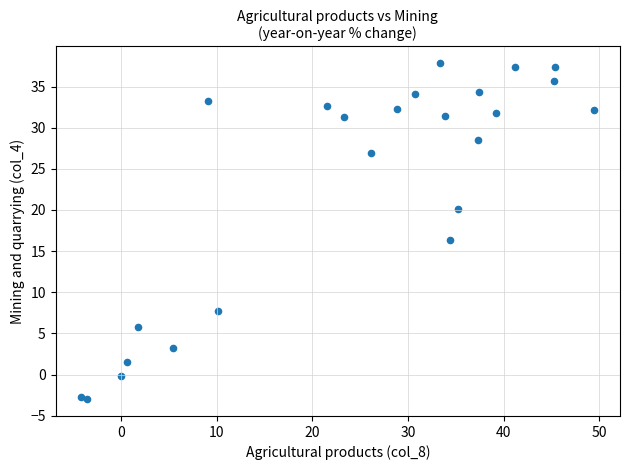

What Y value in the scatter plot is closest to 17?

16.4